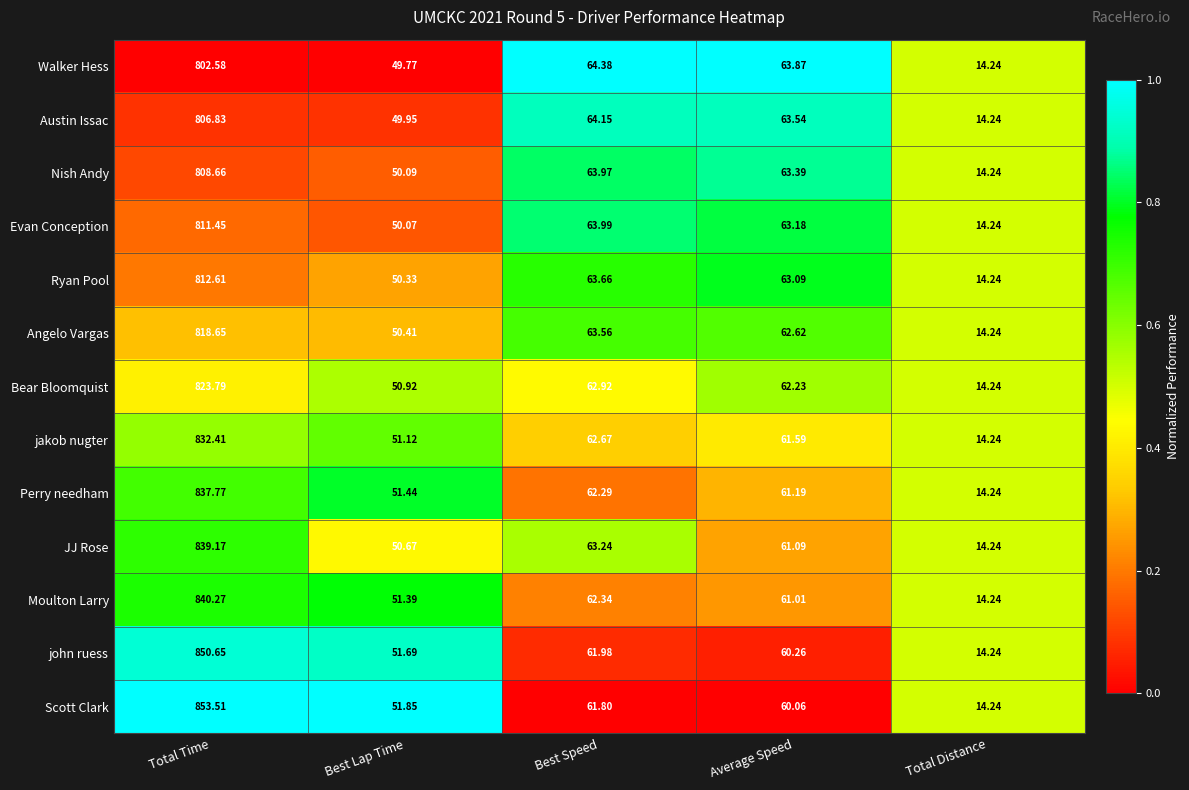

Is the value of Perry needham at Average Speed greater than the value of JJ Rose at Best Speed?

No